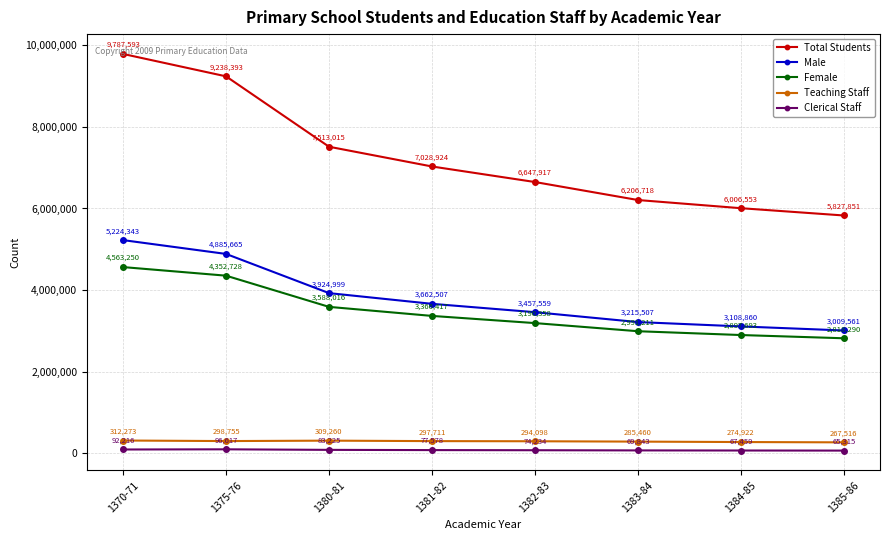

What is the spread (max minus min) of values at 1384-85?

5939094